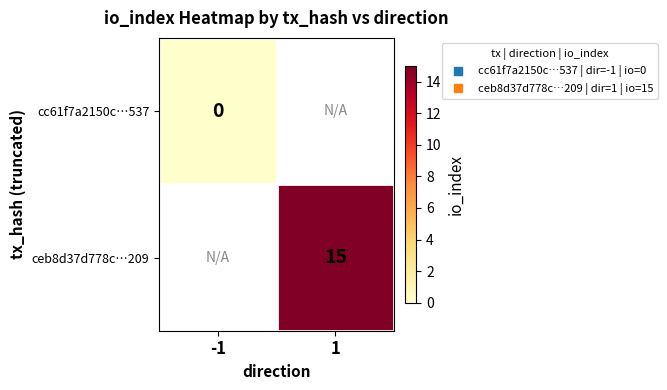

At how many categories does at least one series exceed 14?

1